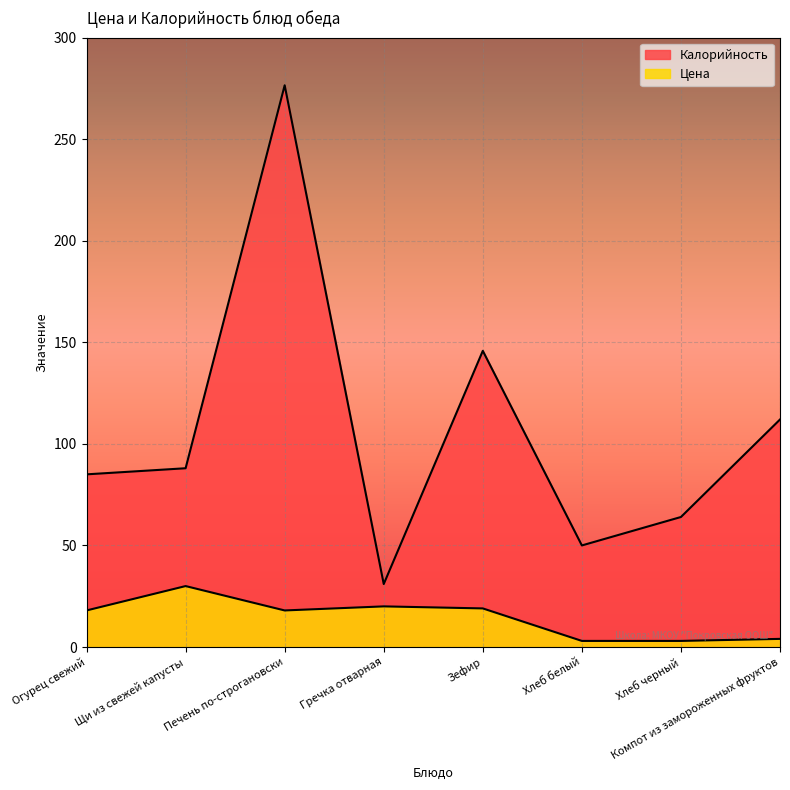

True or false: Калорийность and Цена intersect in this chart.

False